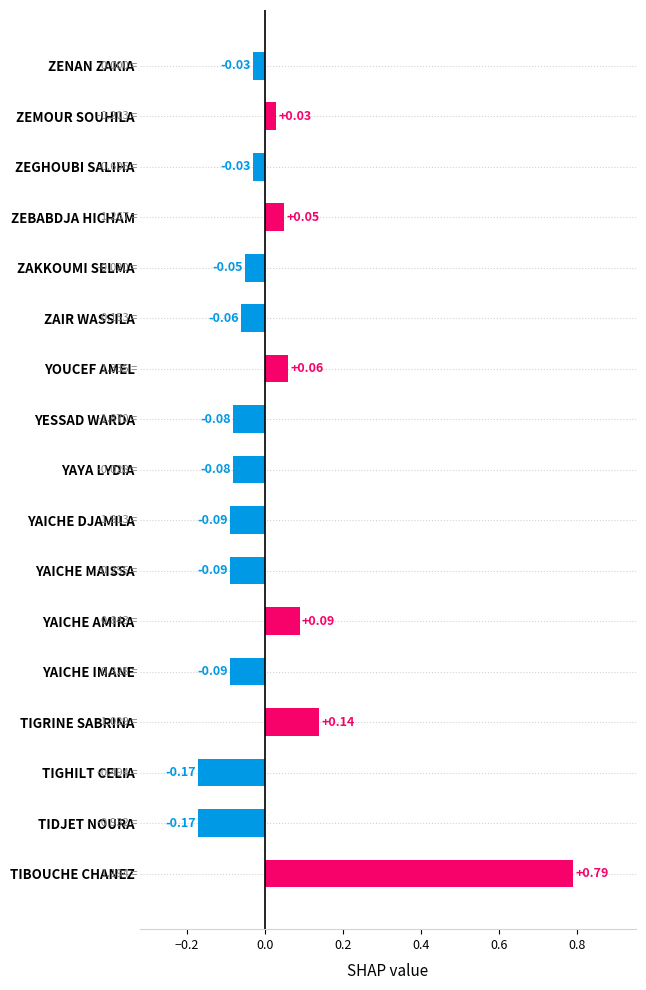

Between ZENAN ZAKIA and TIBOUCHE CHANEZ, which is larger?

TIBOUCHE CHANEZ